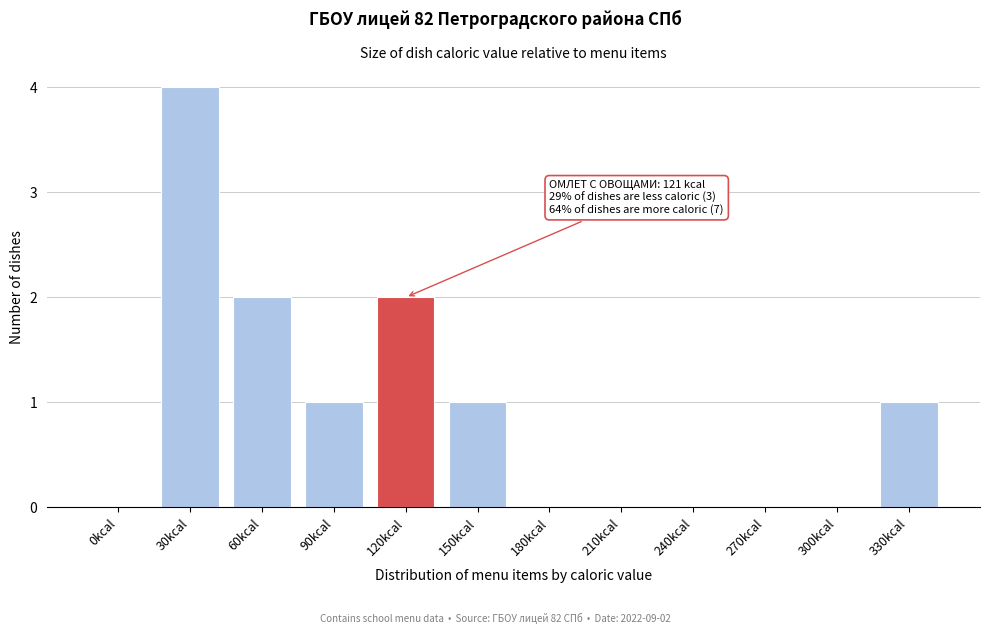

Reading left to right, transcribe all the data shown in this chart.

0kcal=0	30kcal=4	60kcal=2	90kcal=1	120kcal=2	150kcal=1	180kcal=0	210kcal=0	240kcal=0	270kcal=0	300kcal=0	330kcal=1